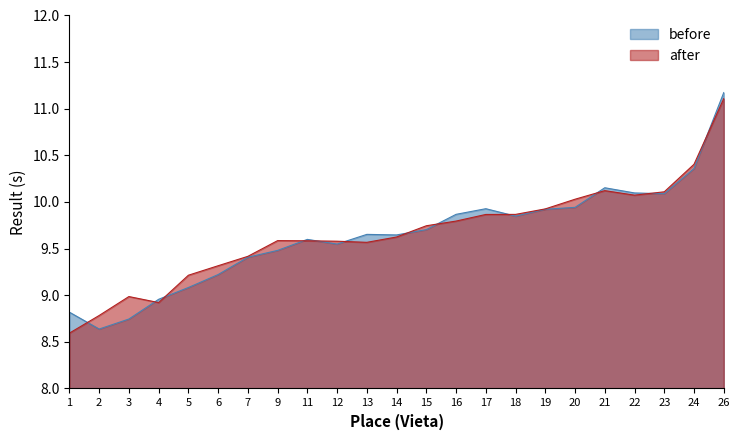

List the labels in order of after value, smallest first.

1, 2, 4, 3, 5, 6, 7, 13, 12, 11, 9, 14, 15, 16, 17, 18, 19, 20, 22, 23, 21, 24, 26